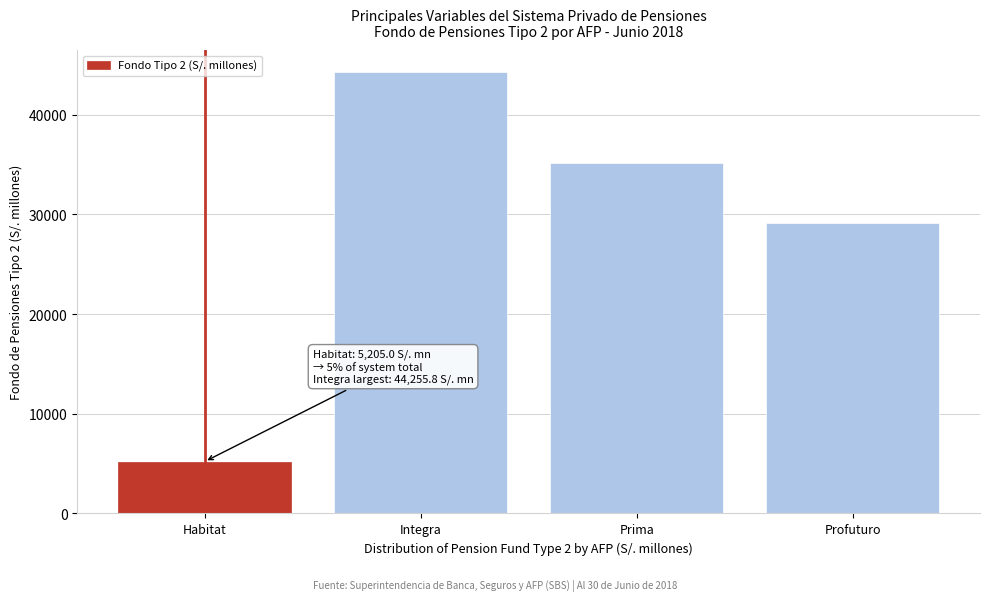

Reading left to right, extract all data points from this chart.

5205.0	44255.8	35164.5	29098.7